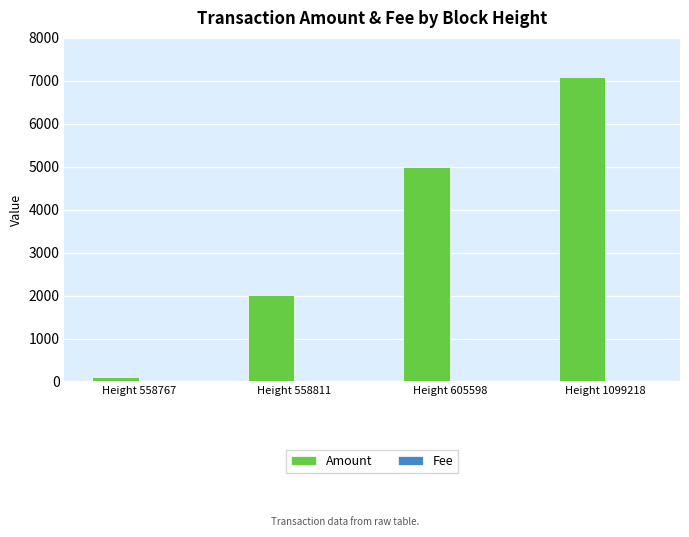

What value does the Amount series have at Height 1099218?

7100.0